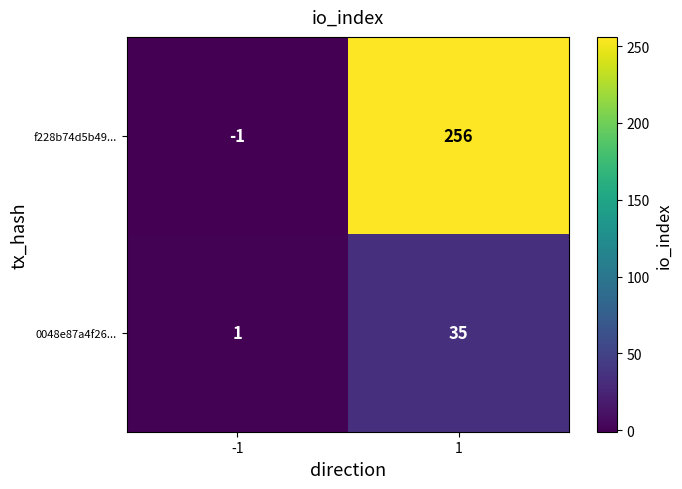

Reading left to right, what are all the values shown in this chart?

f228b74d5b49...: -1	256
0048e87a4f26...: 1	35